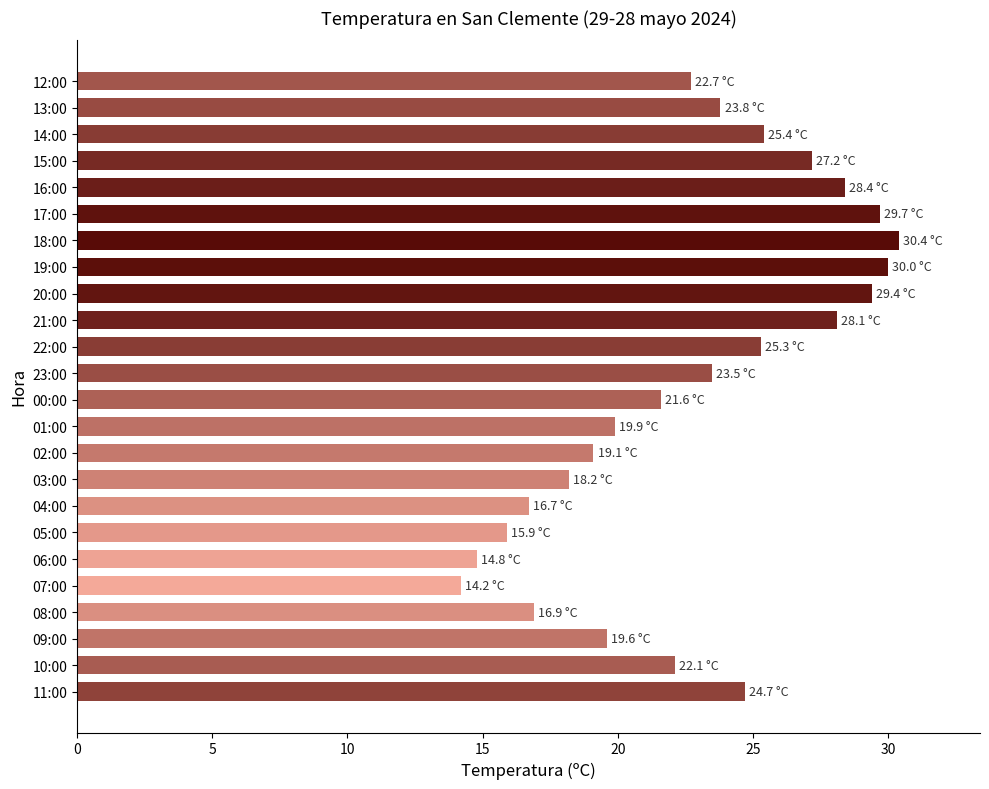

Is it true that the value at 15:00 is 36.9?

False